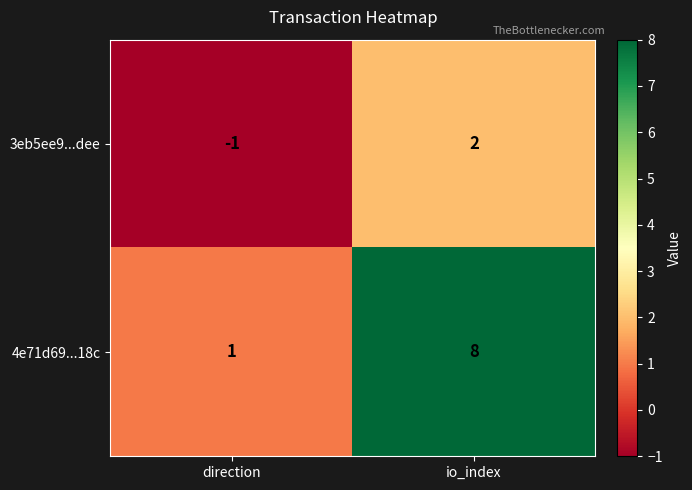

Between direction and io_index, which series saw the biggest shift?

4e71d69...18c